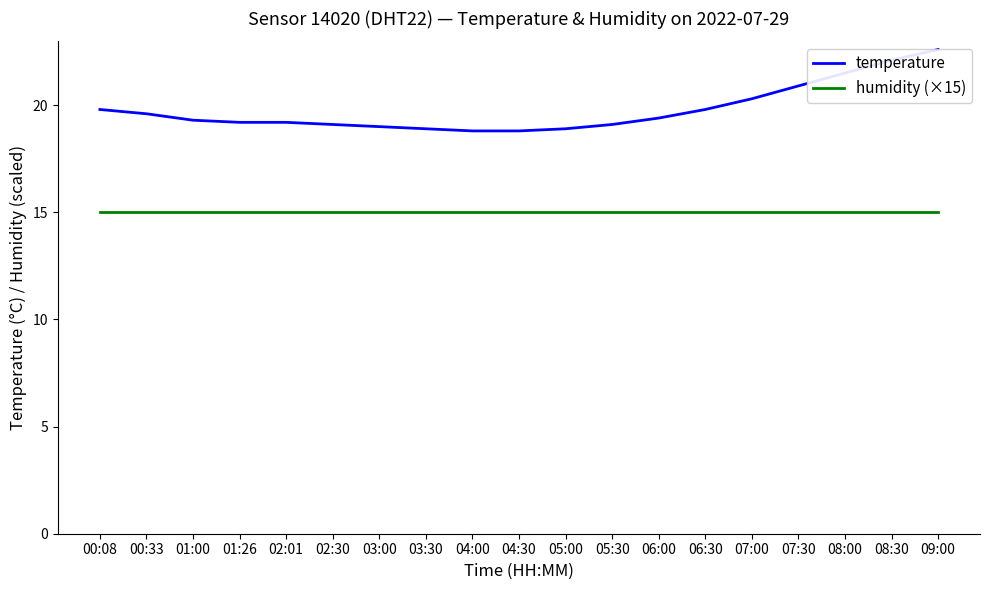

Between 01:00 and 00:08, which is larger?

00:08